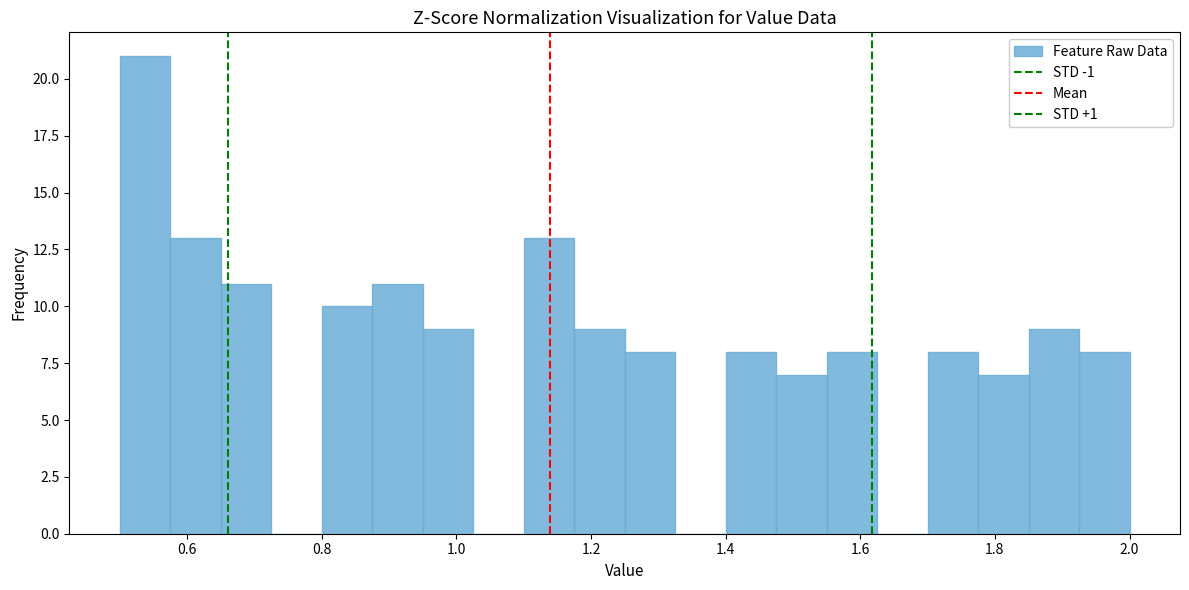

Read against the x-axis, roughly where is the centre of the tallest bar?

0.54